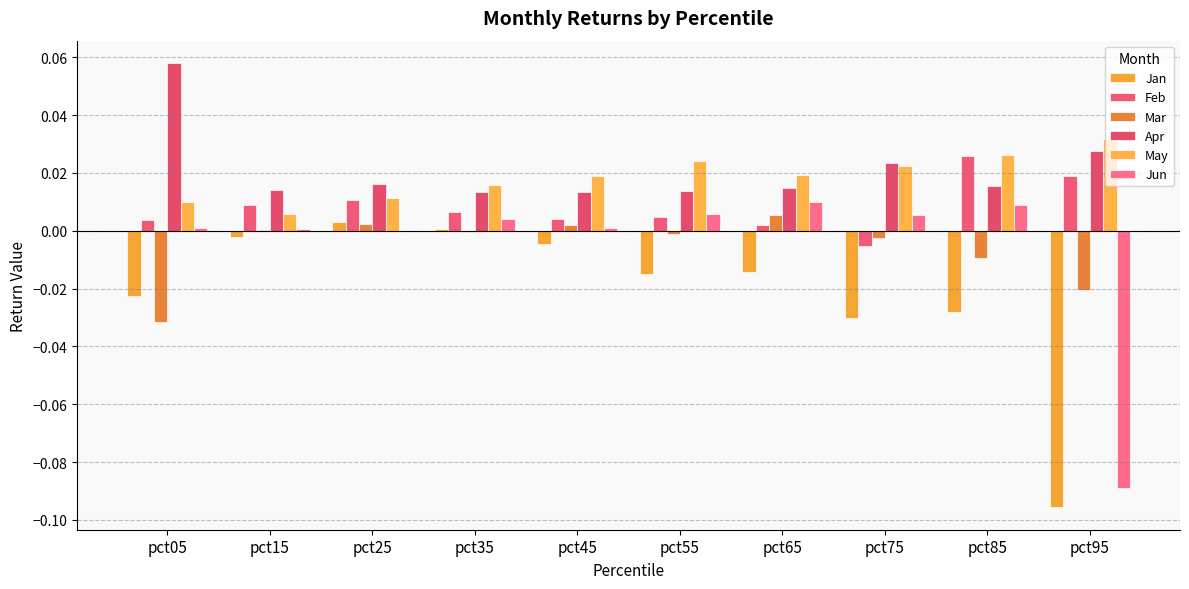

The Feb series shows 0.0 at pct15. True or false?

True